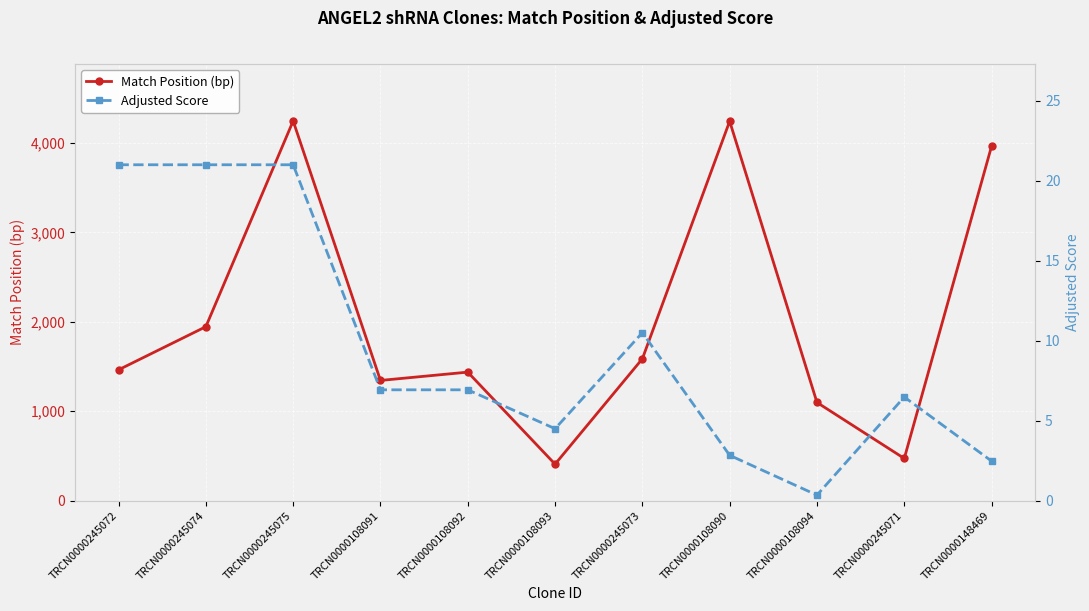

What is the value of the Match Position (bp) point at the 8th from the left?

4242